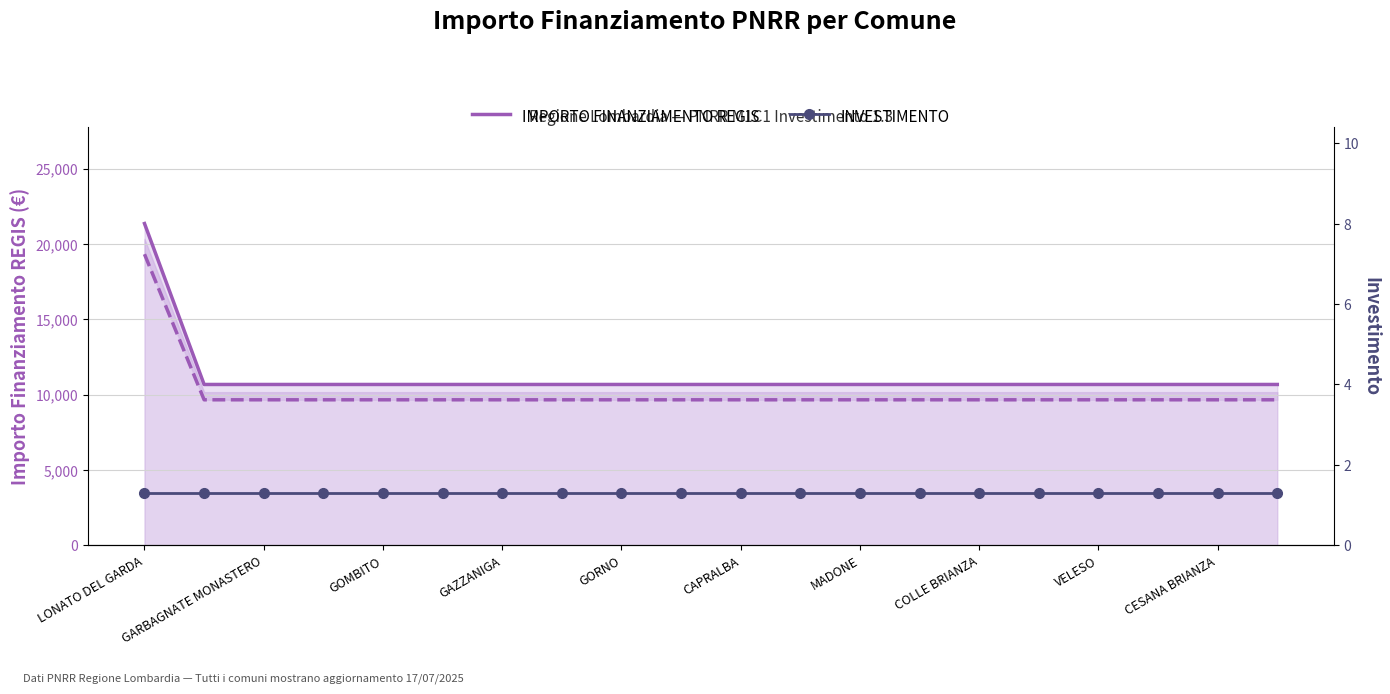

What is the value of the INVESTIMENTO point at the 9th from the left?

1.3